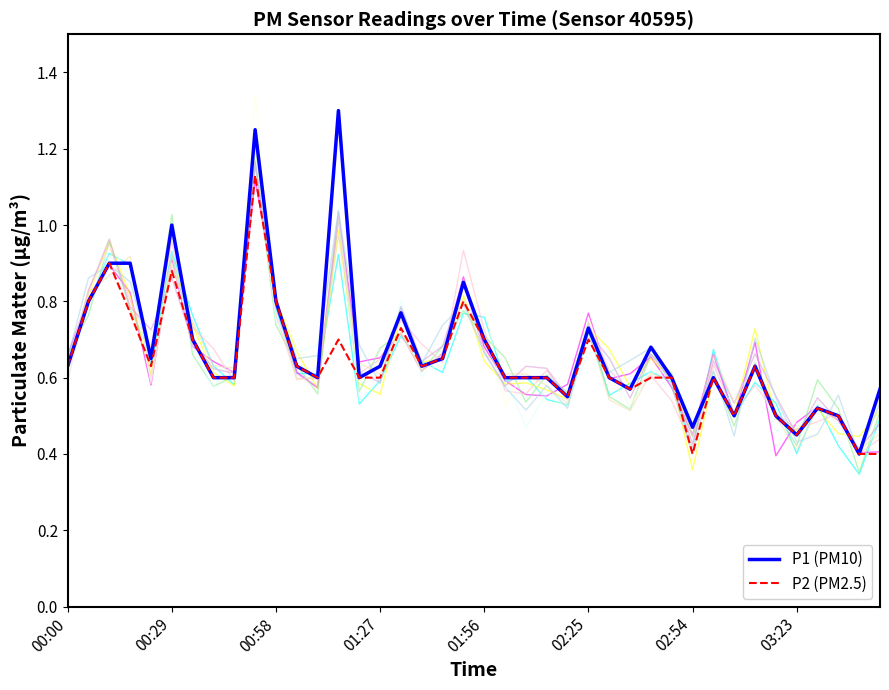

What is the maximum value for P1 (PM10)?

1.3